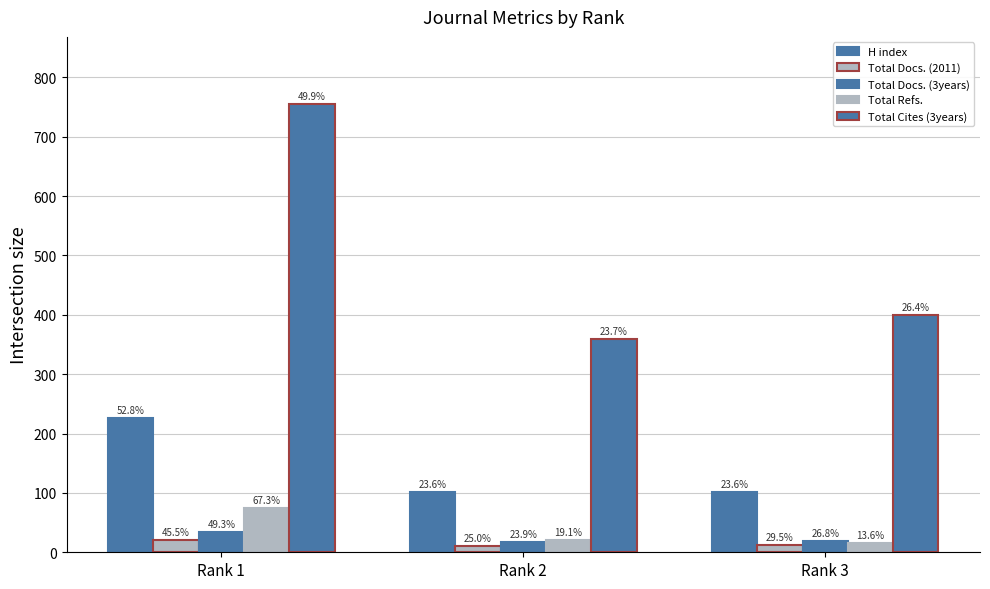

Rank the categories by Total Docs. (2011) value from highest to lowest.

Rank 1, Rank 3, Rank 2